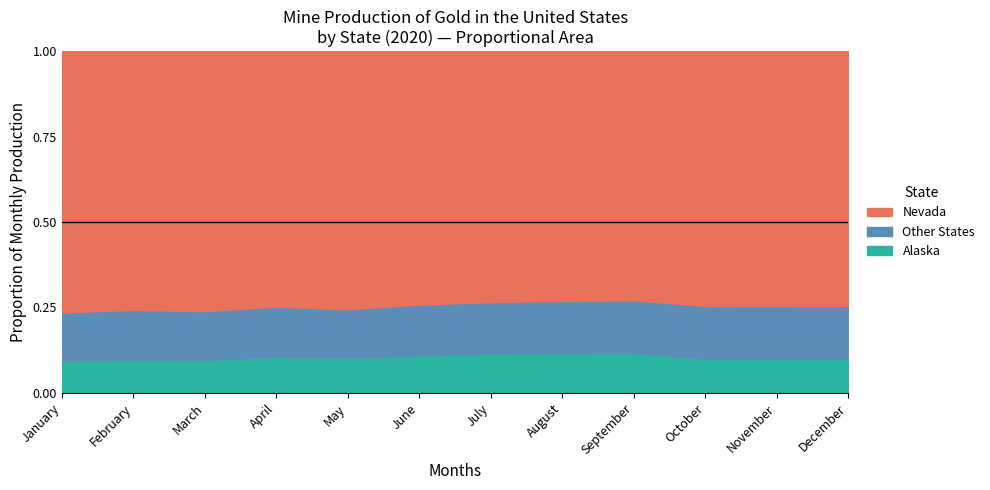

What is the difference between the maximum and minimum values in the Nevada series?

1300